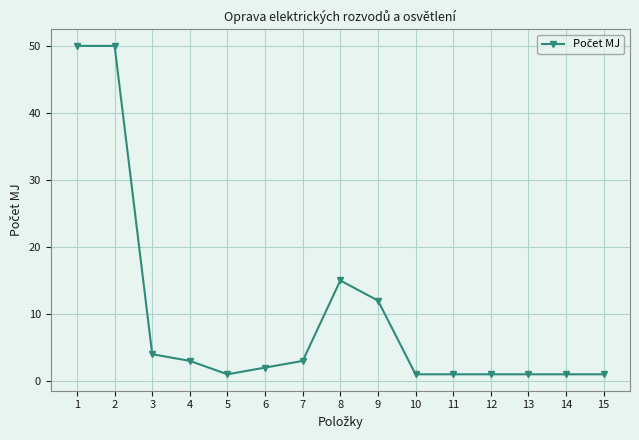

Which has a higher value, 3 or 12?

3